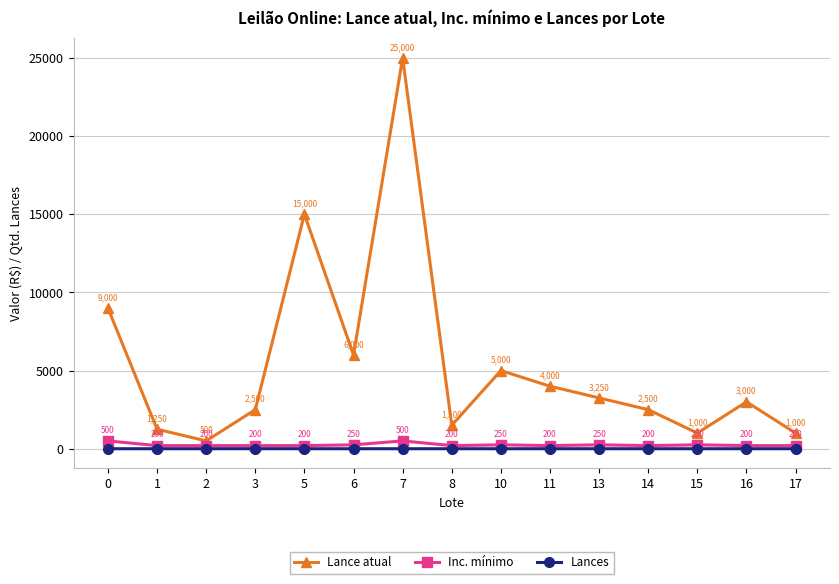

Is it true that Lances equals 0 at 6?

True